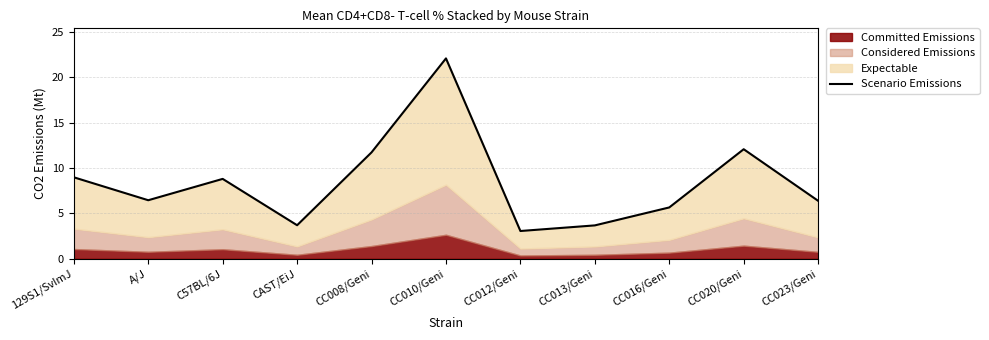

Where is the data nearest to the value 12?

CC020/Geni